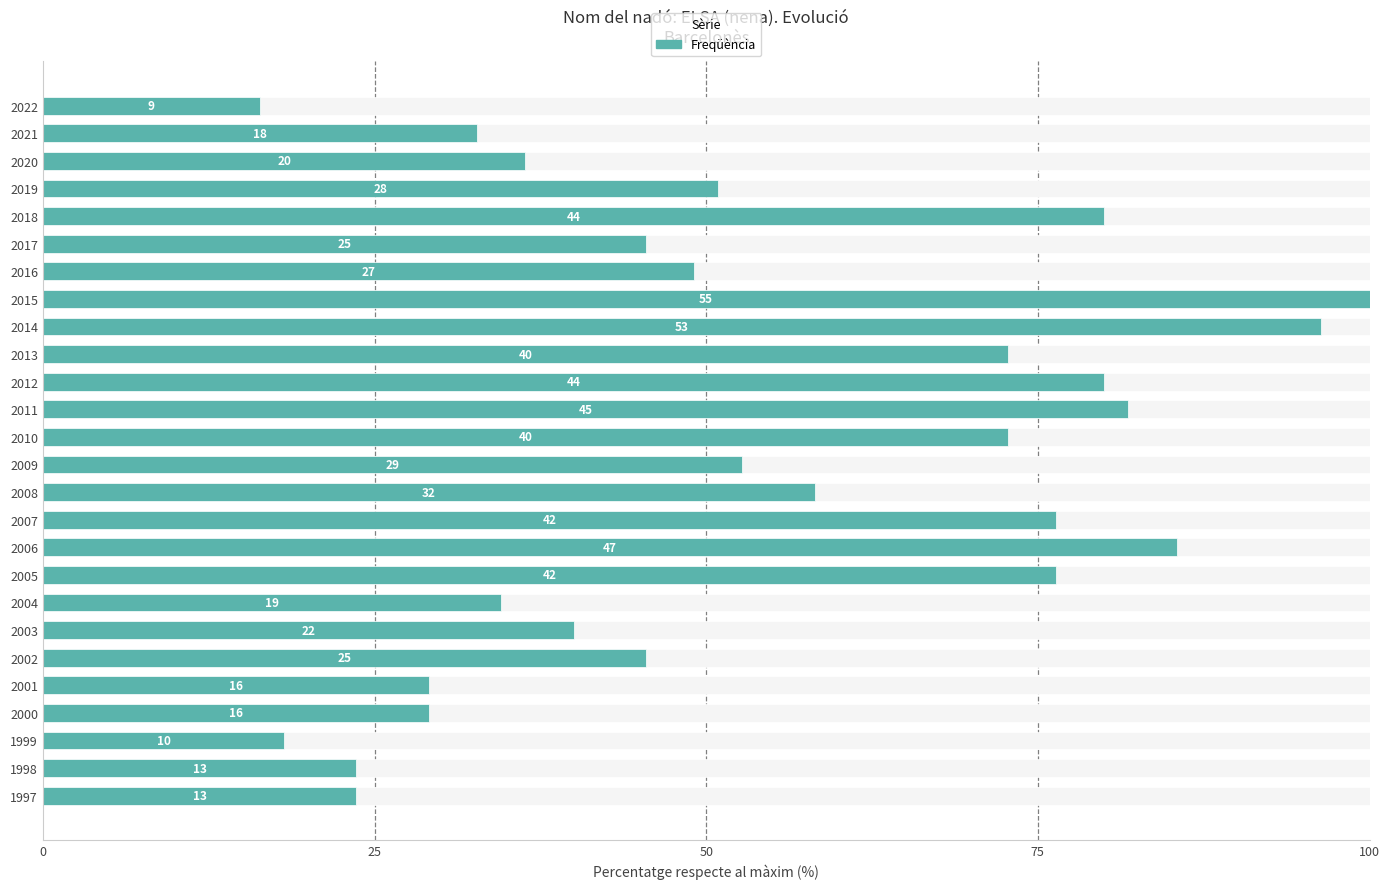

The value at 2008 is 58.2. True or false?

True